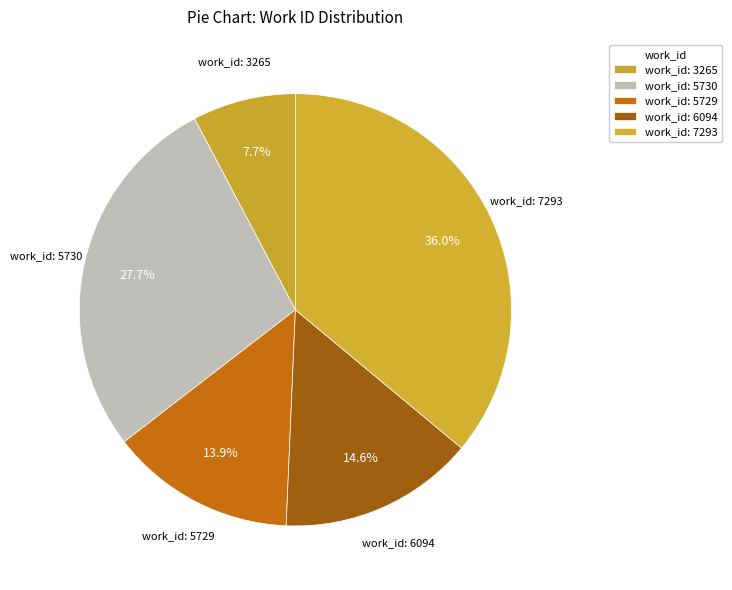

How many slices are in this pie chart?

5